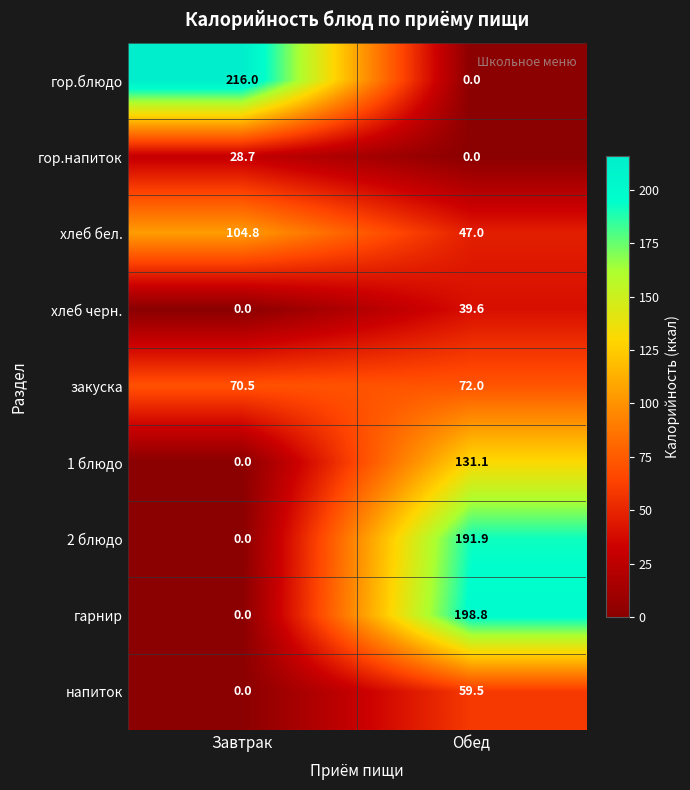

Which category has the lowest value in the гарнир series?

Завтрак